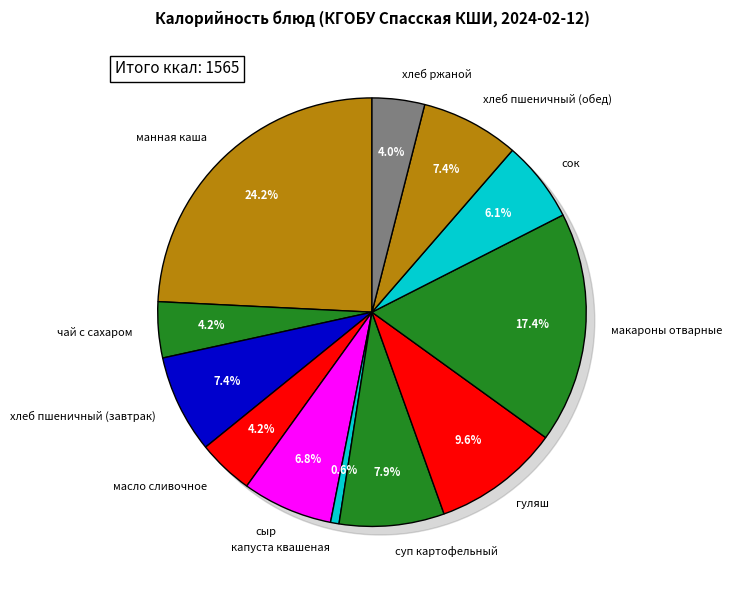

The хлеб пшеничный (обед) slice represents 1% of the pie. True or false?

False